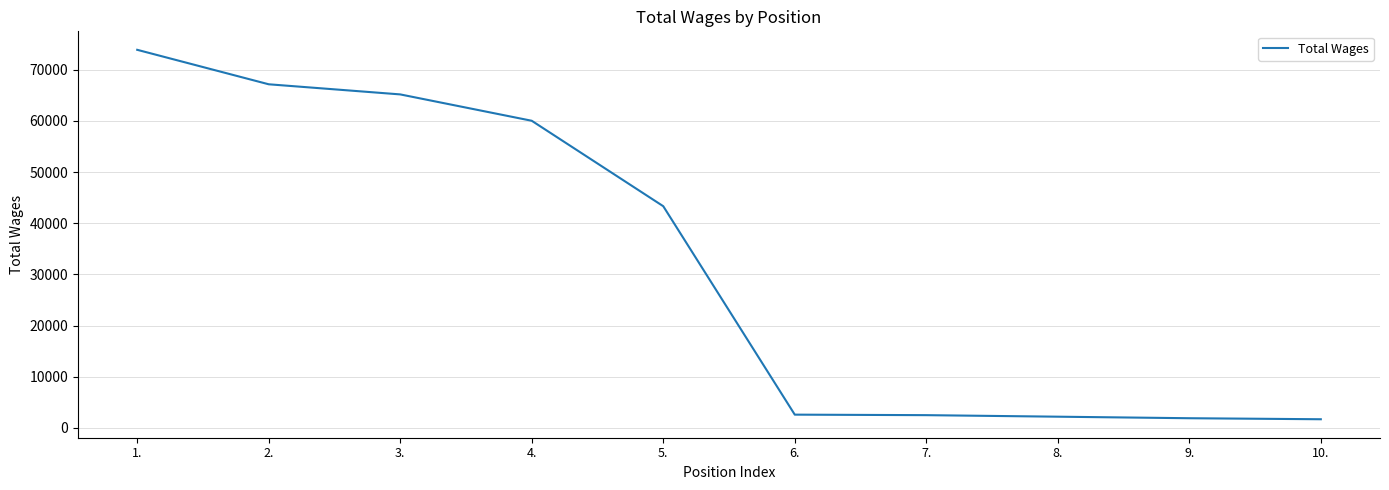

At which label is the value closest to 37802?

5.